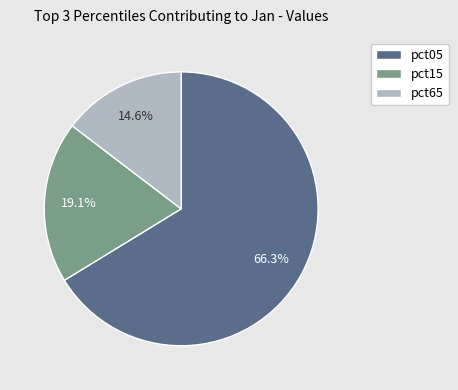

Approximately how many times larger is the value at pct15 compared to pct05?

0.3